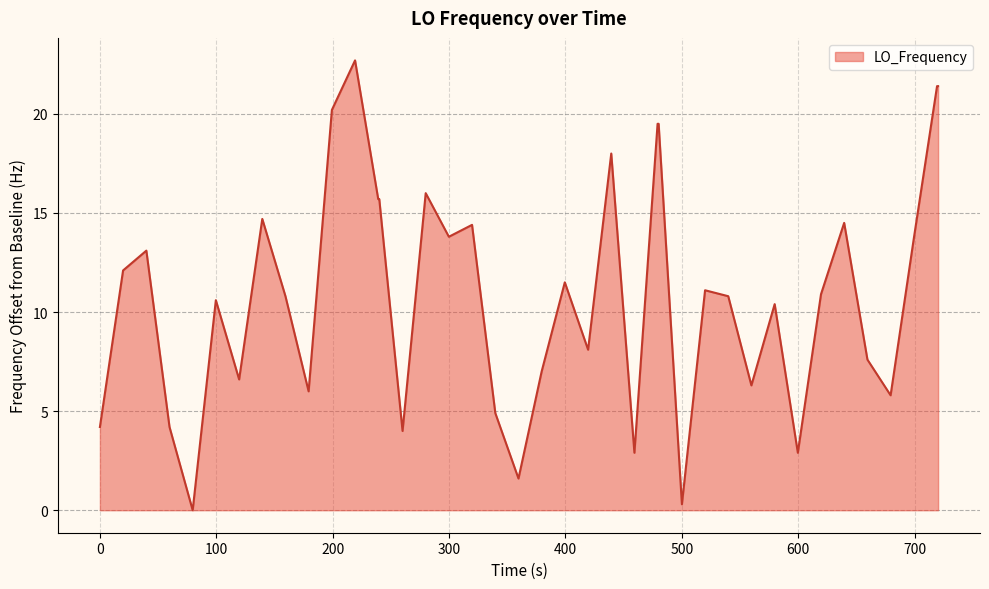

What is the maximum value shown in the chart?

22.7